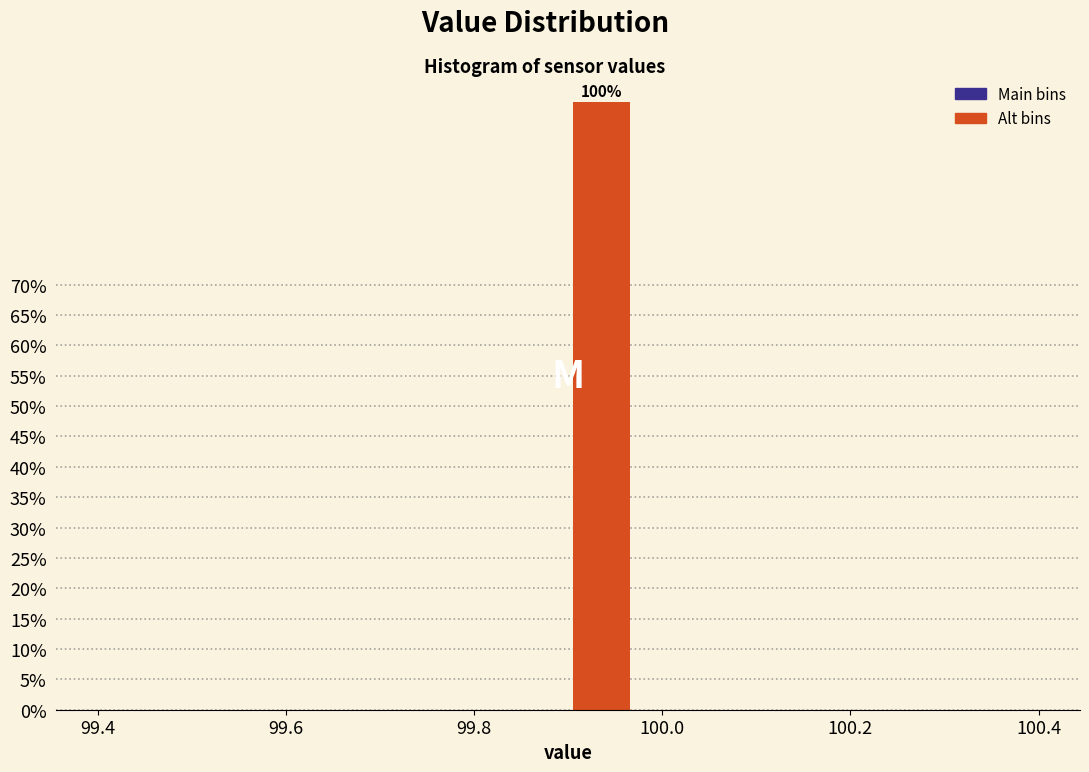

Around what value on the x-axis is the tallest bar? Give the approximate position of its centre, as read against the axis.

99.94